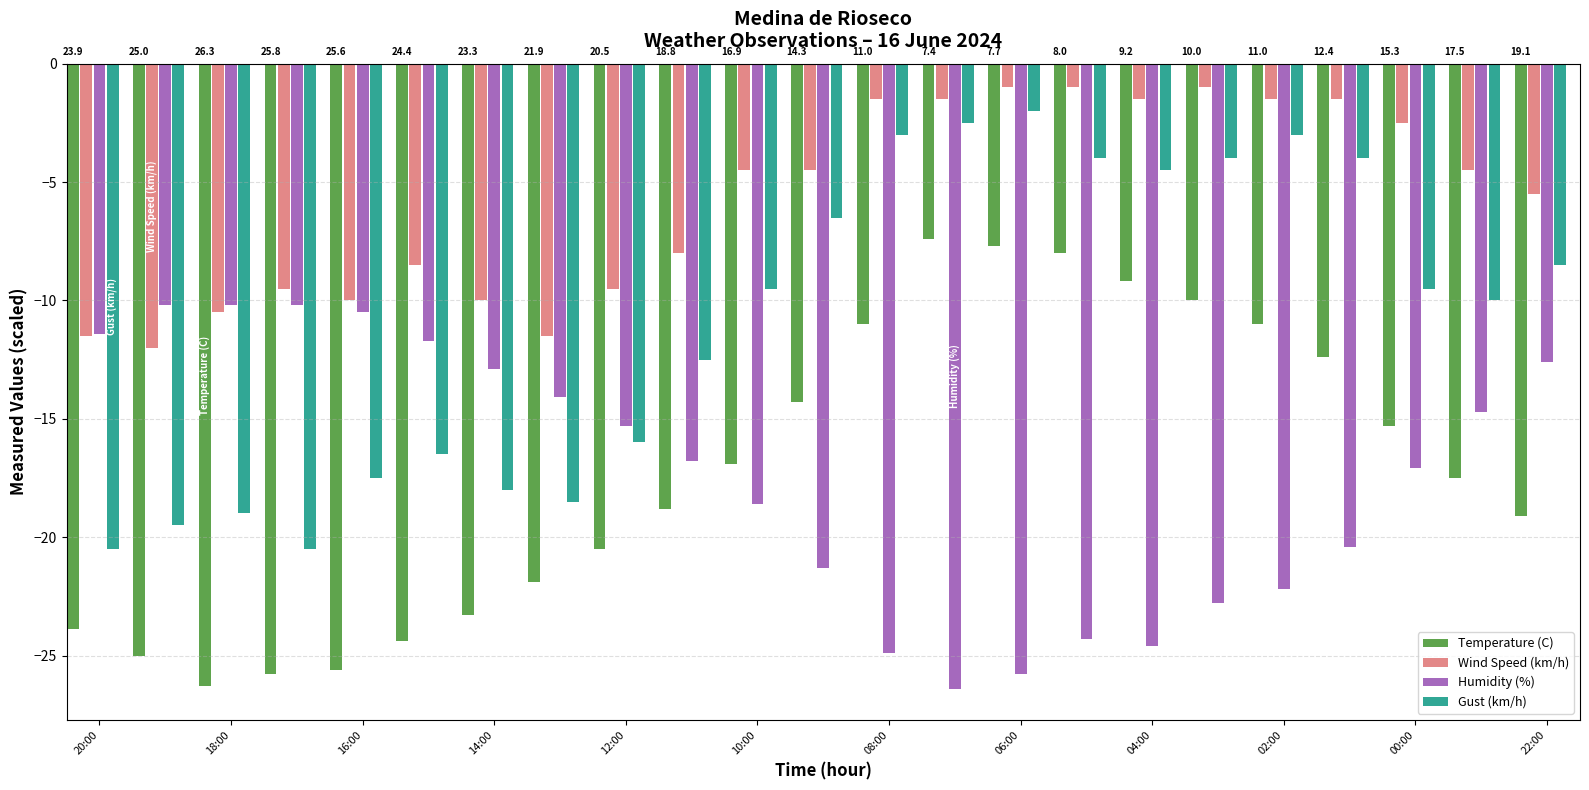

What is the lowest value of the Gust (km/h) series?

-20.5